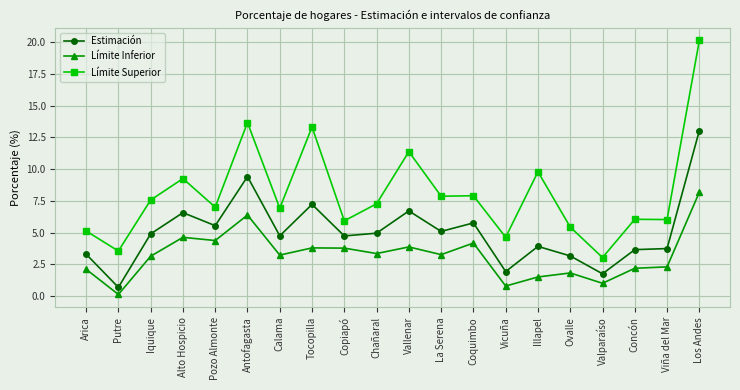

At how many categories does at least one series exceed 5?

17